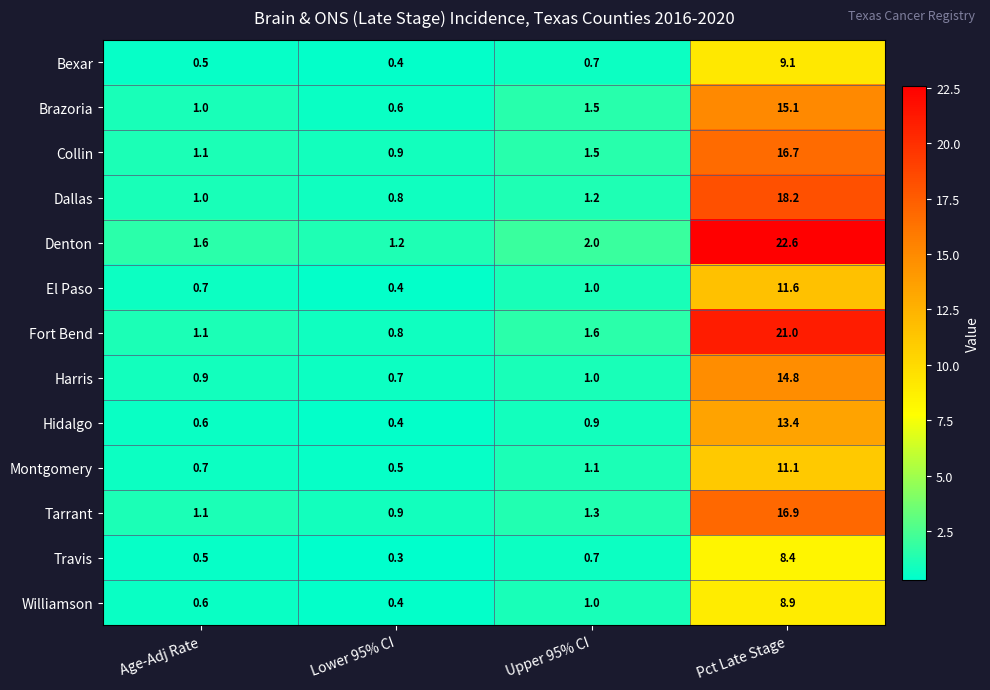

What is the difference between the maximum and minimum values in the Montgomery series?

10.6